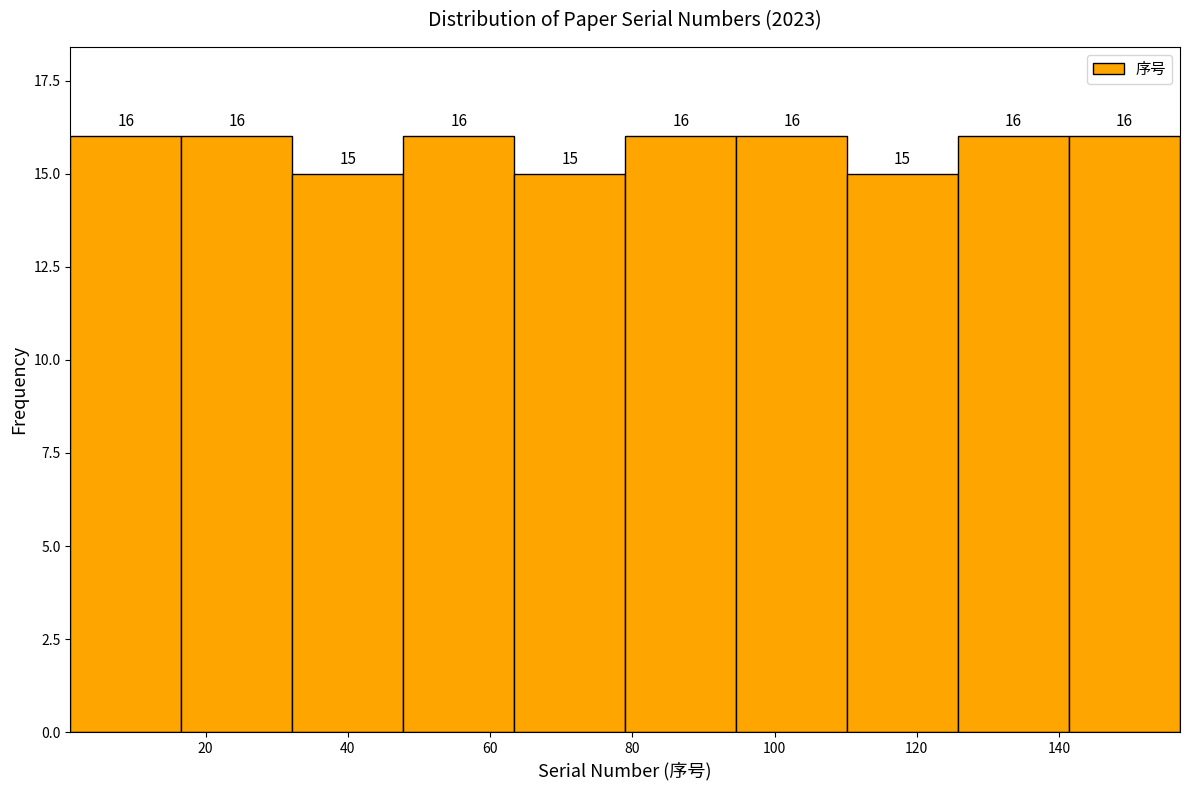

Reading left to right, transcribe this chart: for each bar, give the range it covers on the x-axis and its height. The bar edges are not printed on the chart, so give them approximately, as read against the axis.

1.0 to 16.6: 16
16.6 to 32.2: 16
32.2 to 47.8: 15
47.8 to 63.4: 16
63.4 to 79.0: 15
79.0 to 94.6: 16
94.6 to 110.2: 16
110.2 to 125.8: 15
125.8 to 141.4: 16
141.4 to 157.0: 16